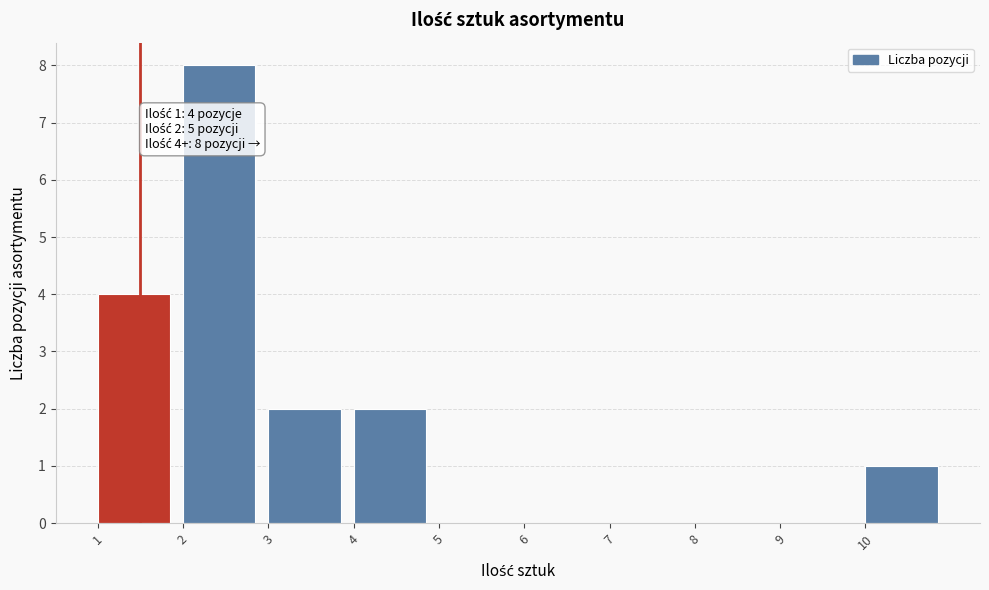

Over which range of the x-axis is the bar tallest?

2 to 3